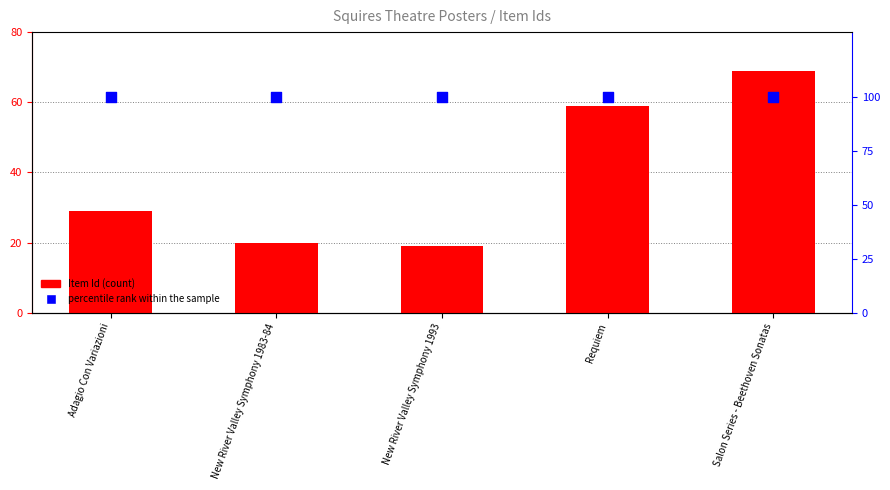

Which series reaches the minimum Y coordinate?

Item Id